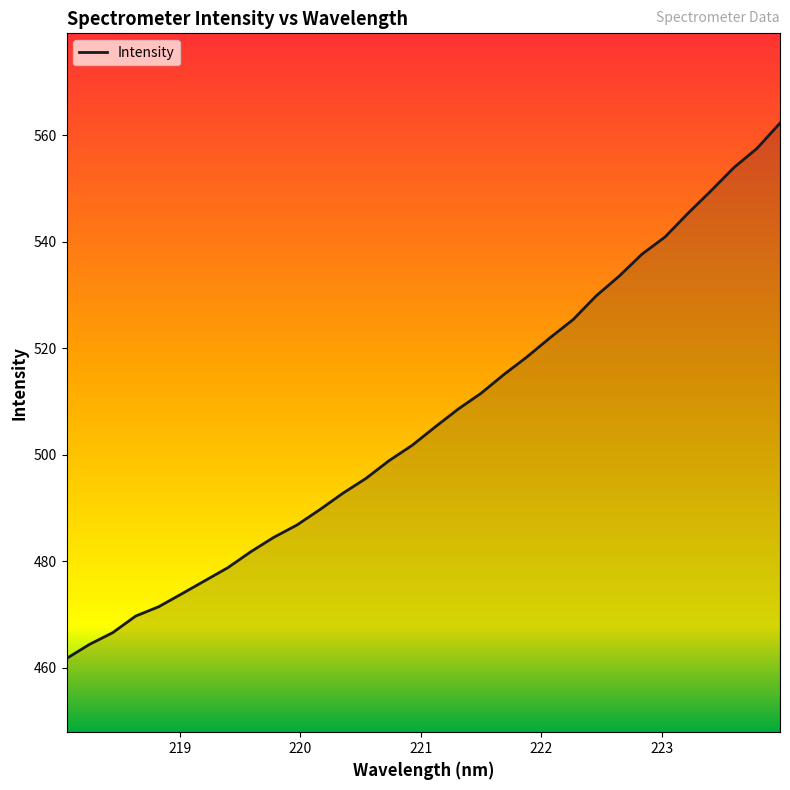

What is the minimum value shown in the chart?

461.7